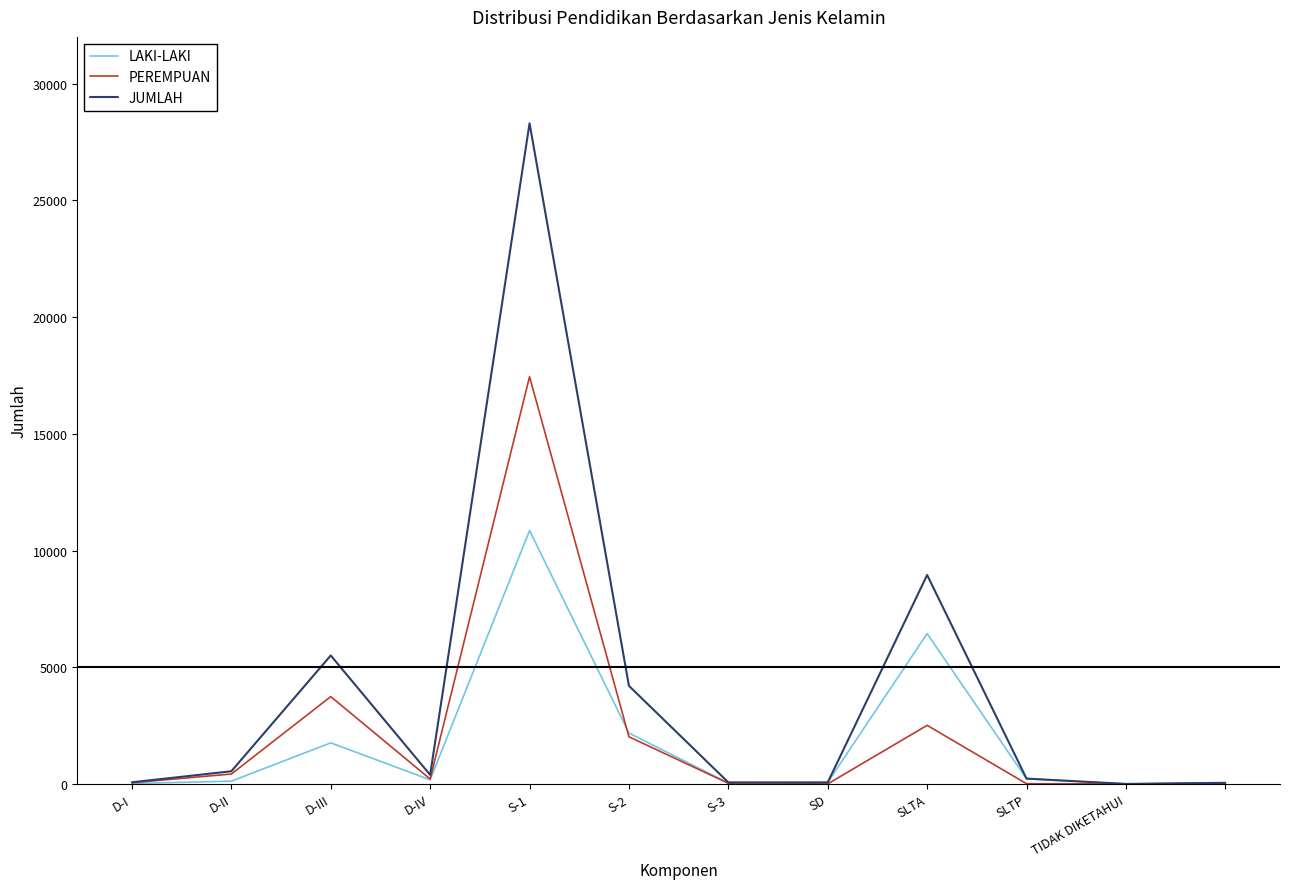

What is the maximum value shown in the chart?

28299